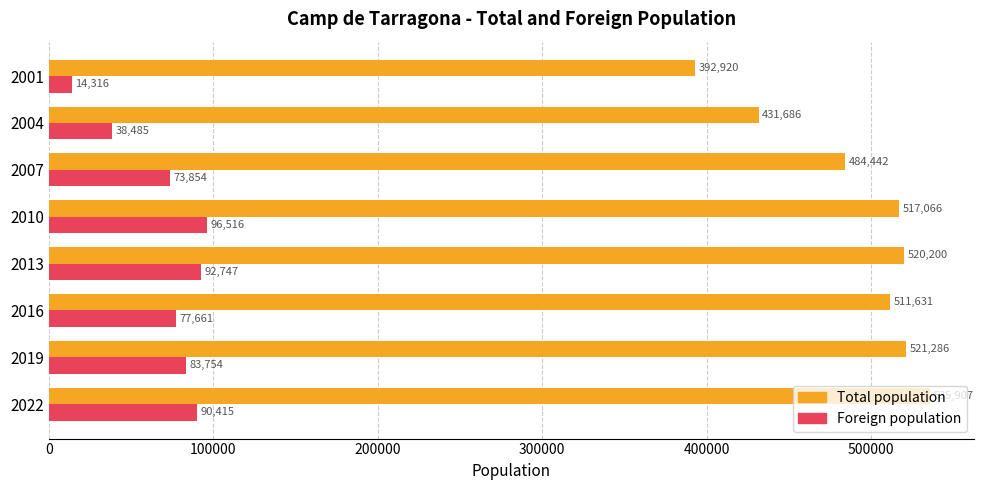

True or false: Foreign population has a value of 77661 at 2016.

True